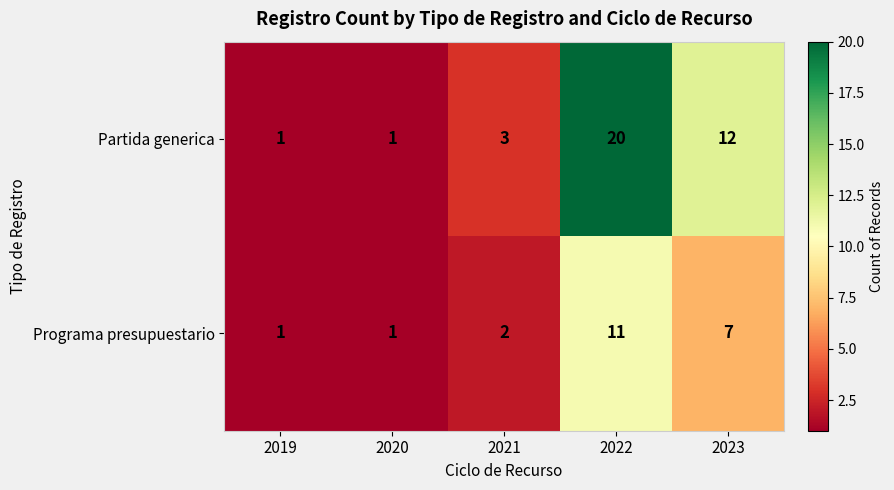

What is the minimum value shown in the chart?

1